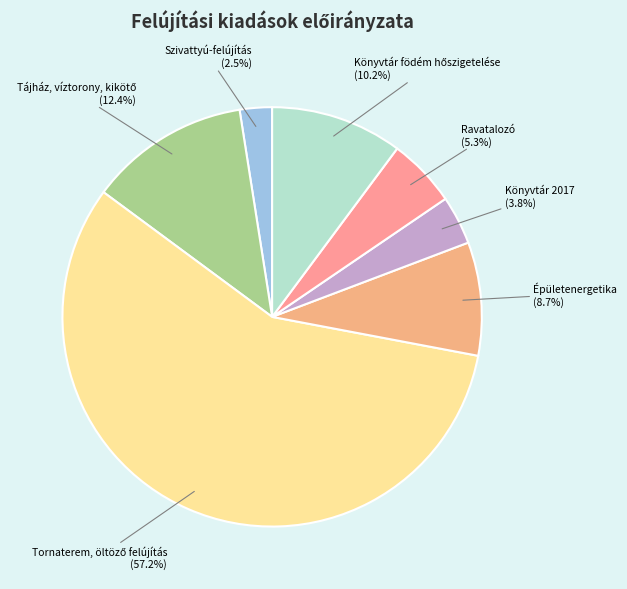

Which category has the smallest portion of the pie?

Szivattyú-felújítás